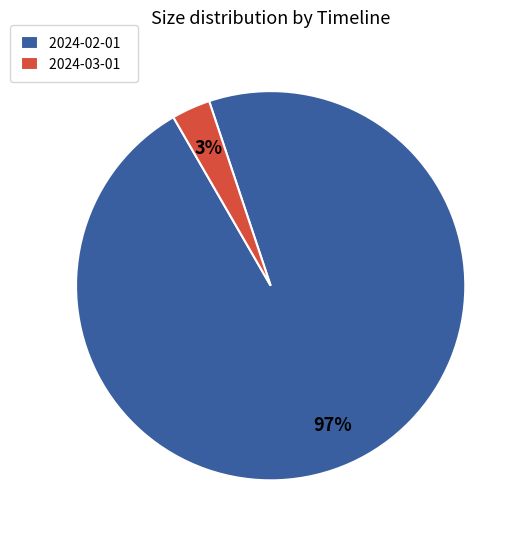

True or false: 2024-02-01 accounts for 90% of the total.

False